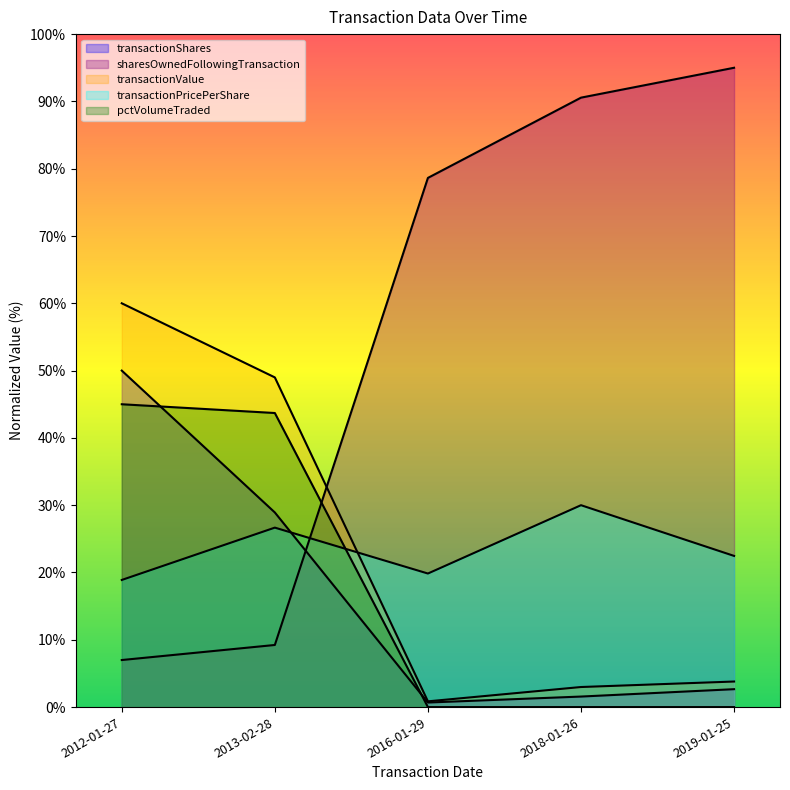

Between 2016-01-29 and 2018-01-26, which is larger?

2018-01-26